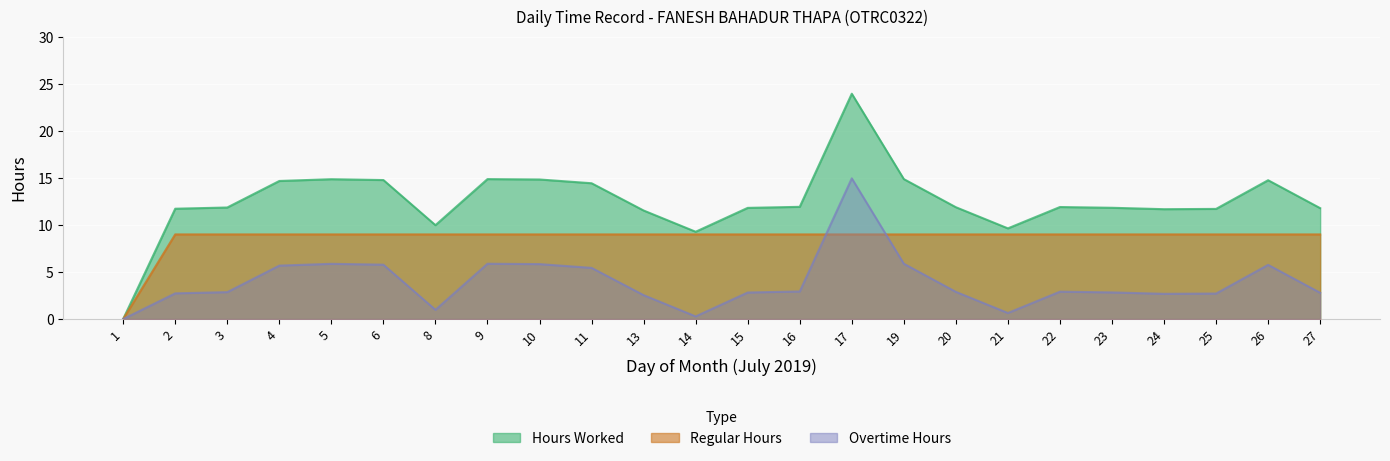

At which label does Overtime first exceed 2?

2